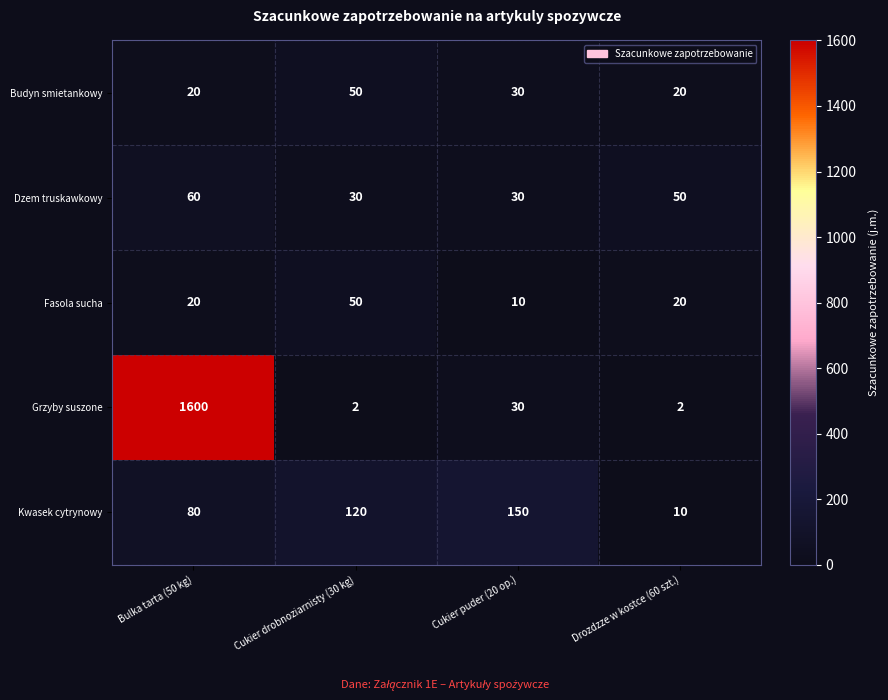

Which series has the largest range (max minus min)?

Grzyby suszone